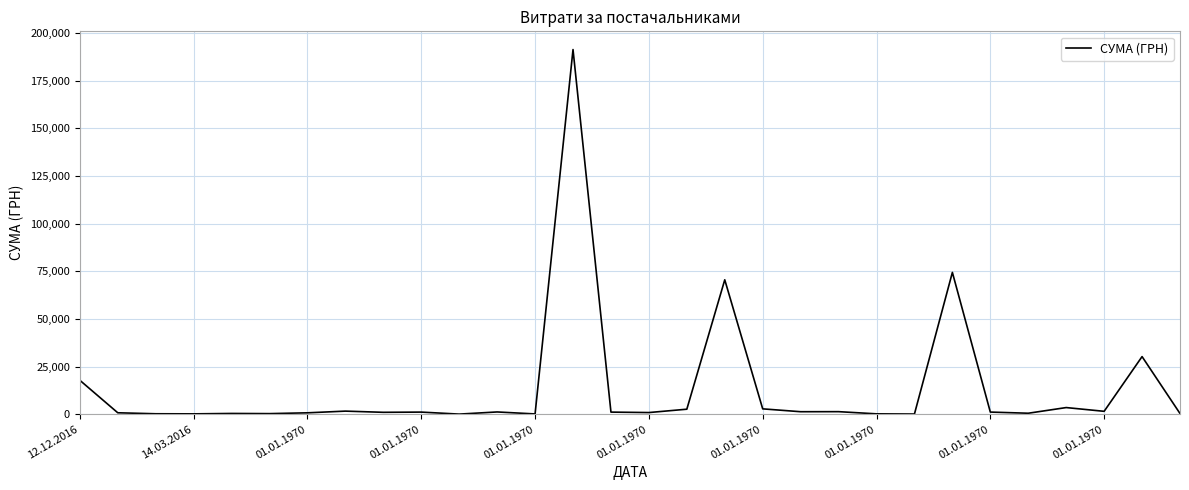

What is the difference between the maximum and minimum values?

191272.5